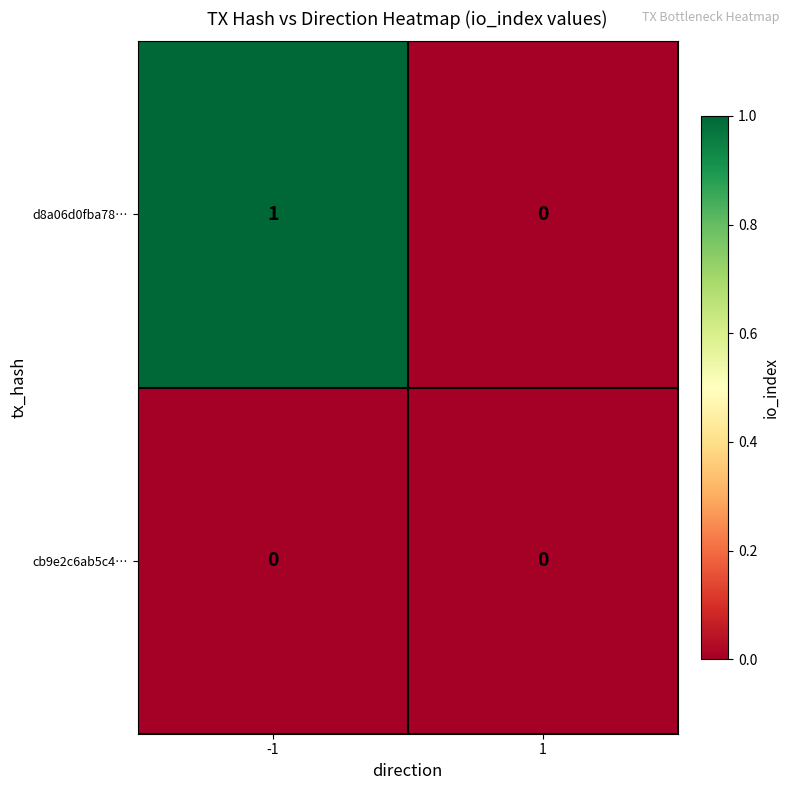

Rank the series by their maximum value, from lowest to highest.

cb9e2c6ab5c4…, d8a06d0fba78…